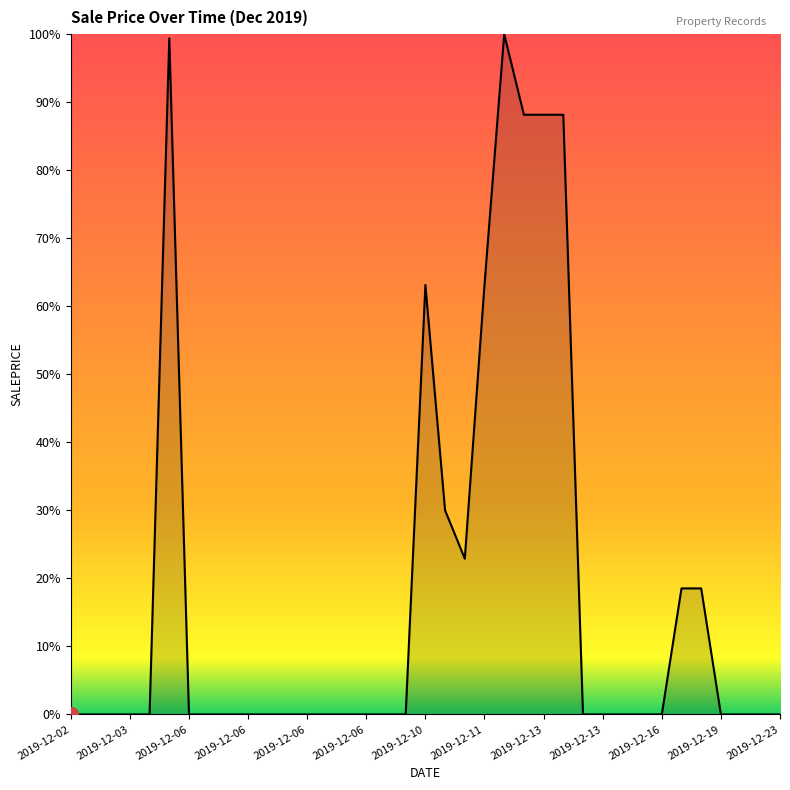

Where is the first local maximum?

2019-12-03